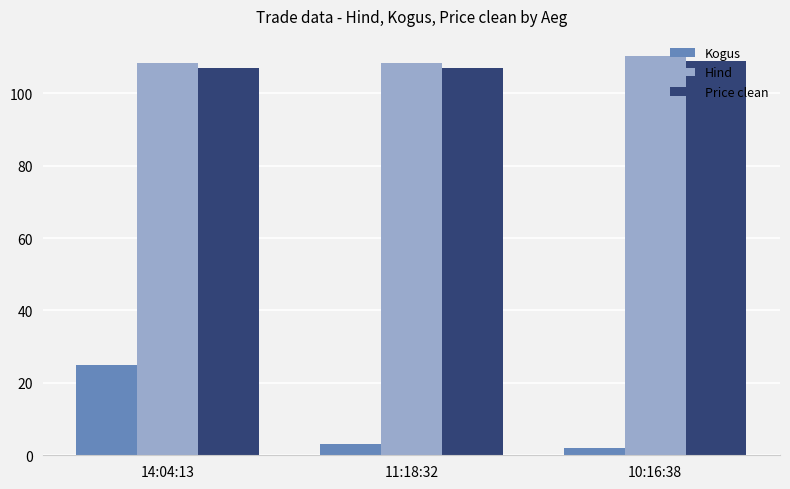

At how many categories does at least one series exceed 23?

3